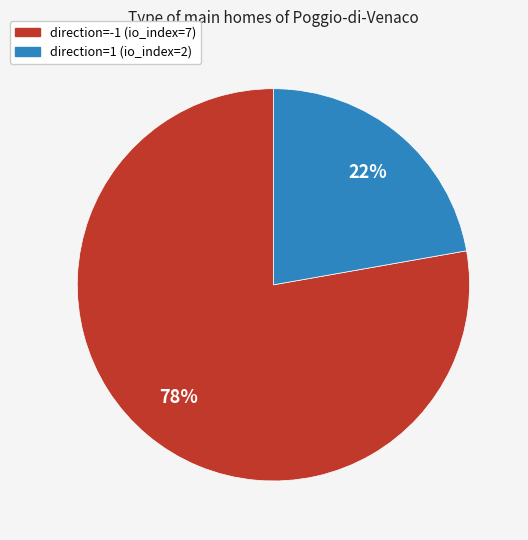

To the nearest percent, what is the difference between the largest and smallest slice percentages?

56%